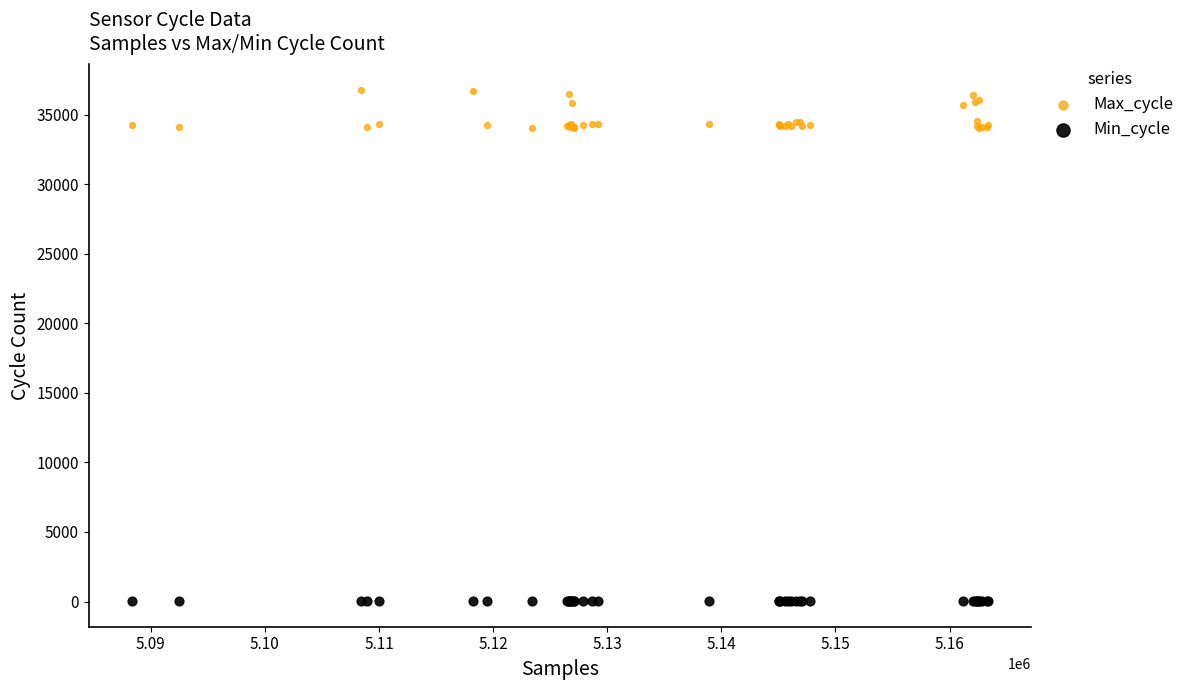

Which series reaches the maximum Y coordinate?

Max_cycle